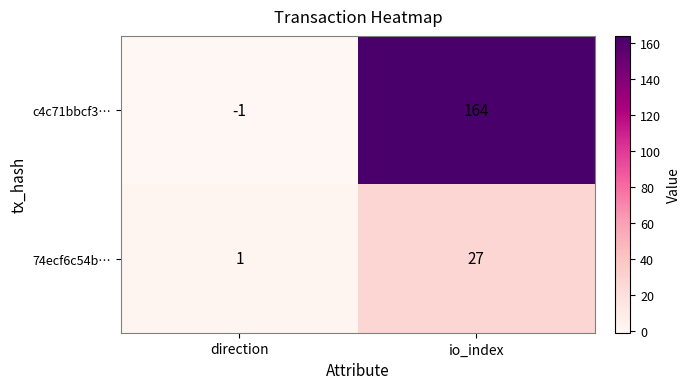

Rank the series by their maximum value, from highest to lowest.

c4c71bbcf3…, 74ecf6c54b…